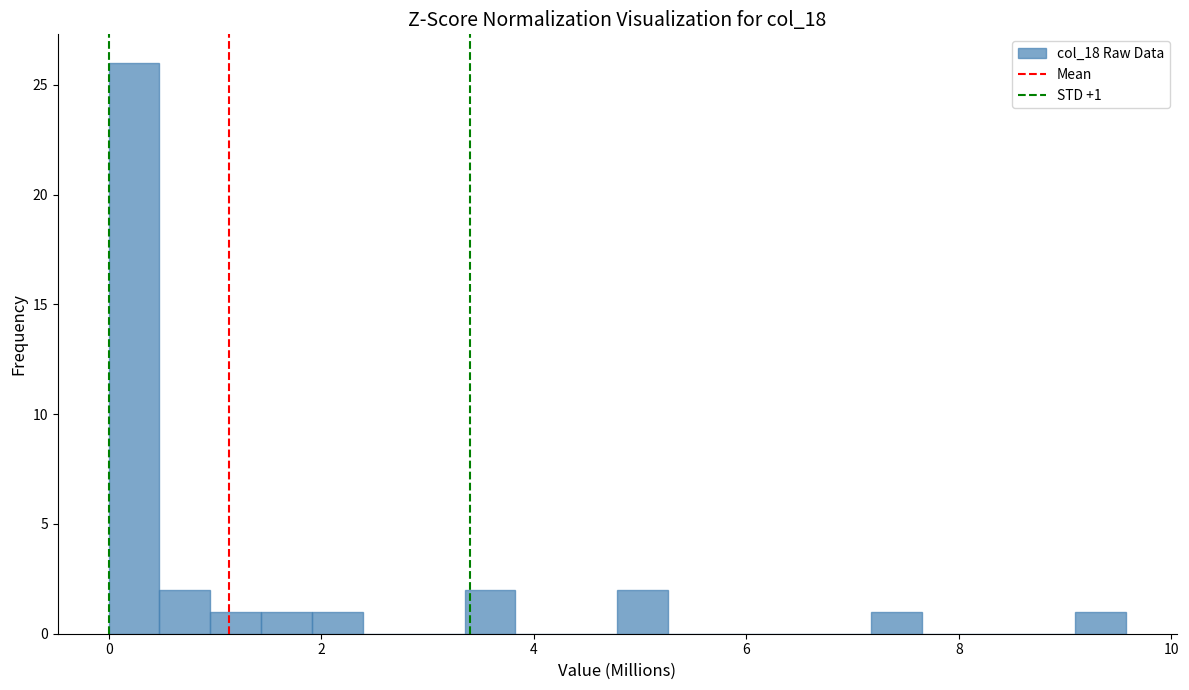

Around what value on the x-axis is the tallest bar? Give the approximate position of its centre, as read against the axis.

0.2